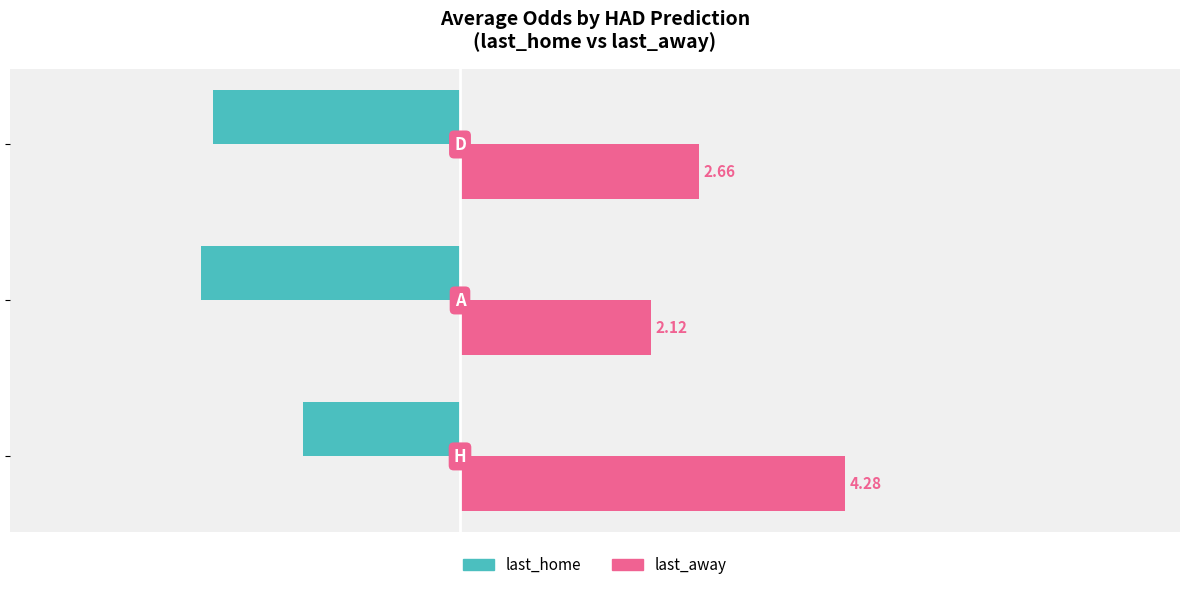

What is the average value of the last_away series?

3.0